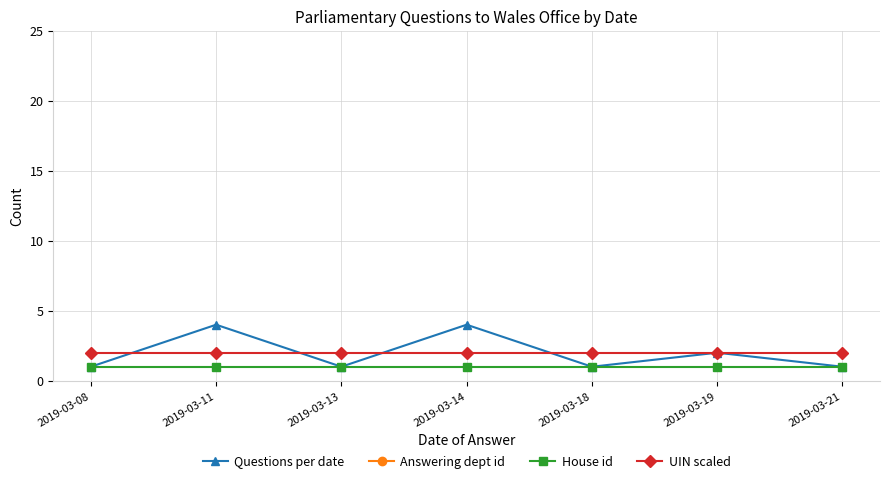

Is this an area chart (filled region under the line)?

No